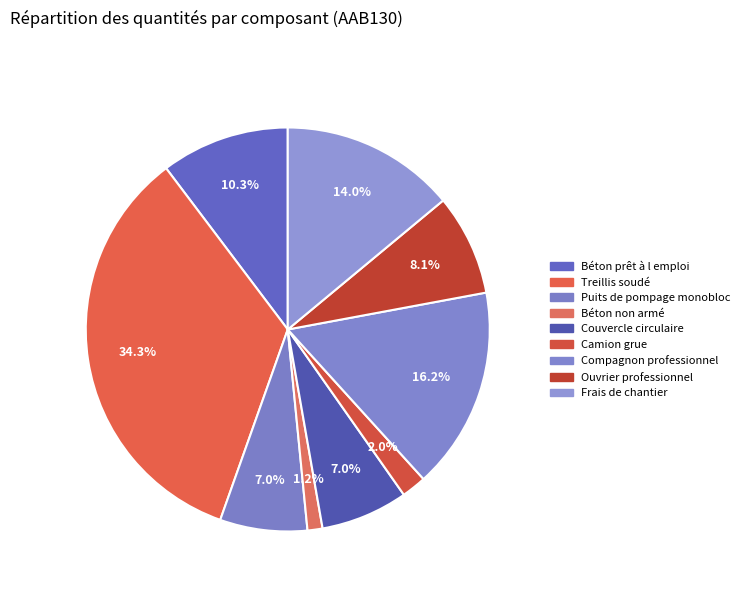

To the nearest percent, what is the combined percentage of Treillis soudé and Compagnon professionnel?

50%